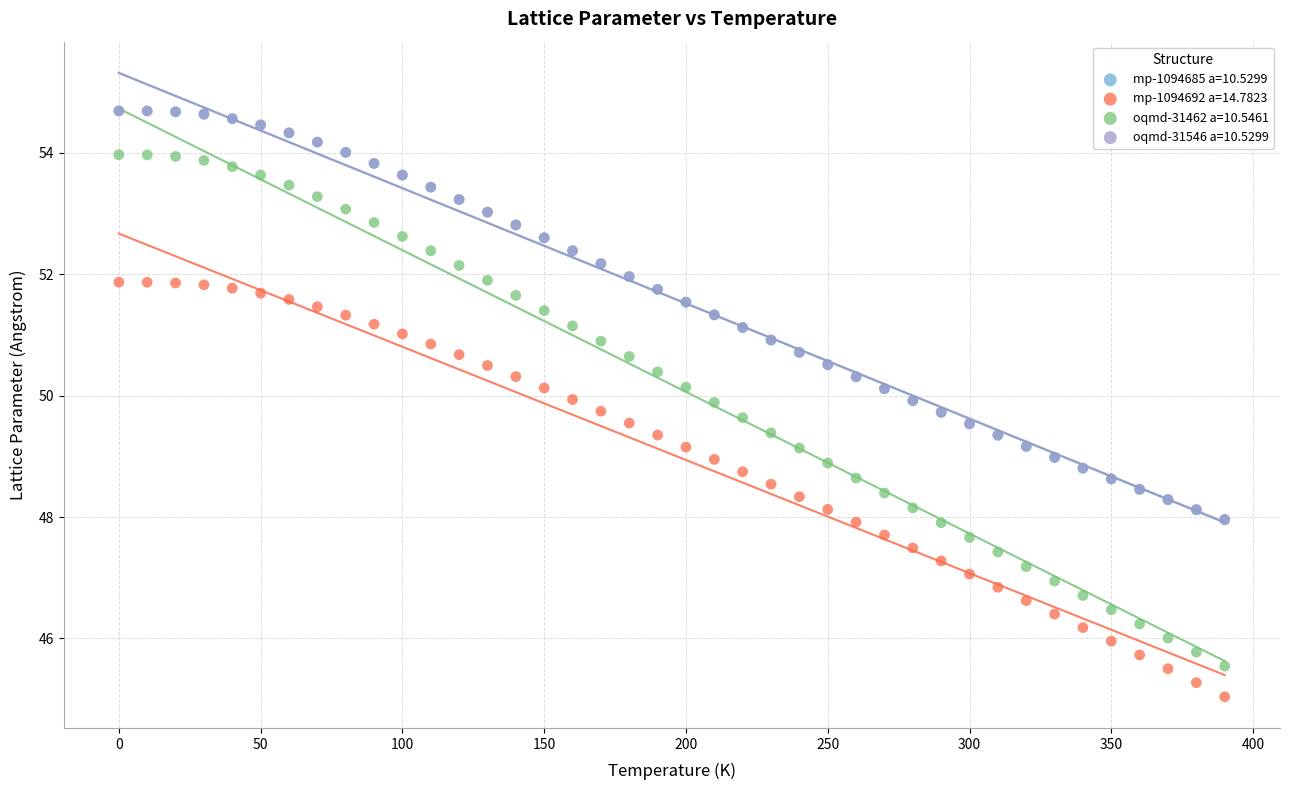

What are all the series names shown in the legend?

mp-1094685 a=10.5299, mp-1094692 a=14.7823, oqmd-31462 a=10.5461, oqmd-31546 a=10.5299